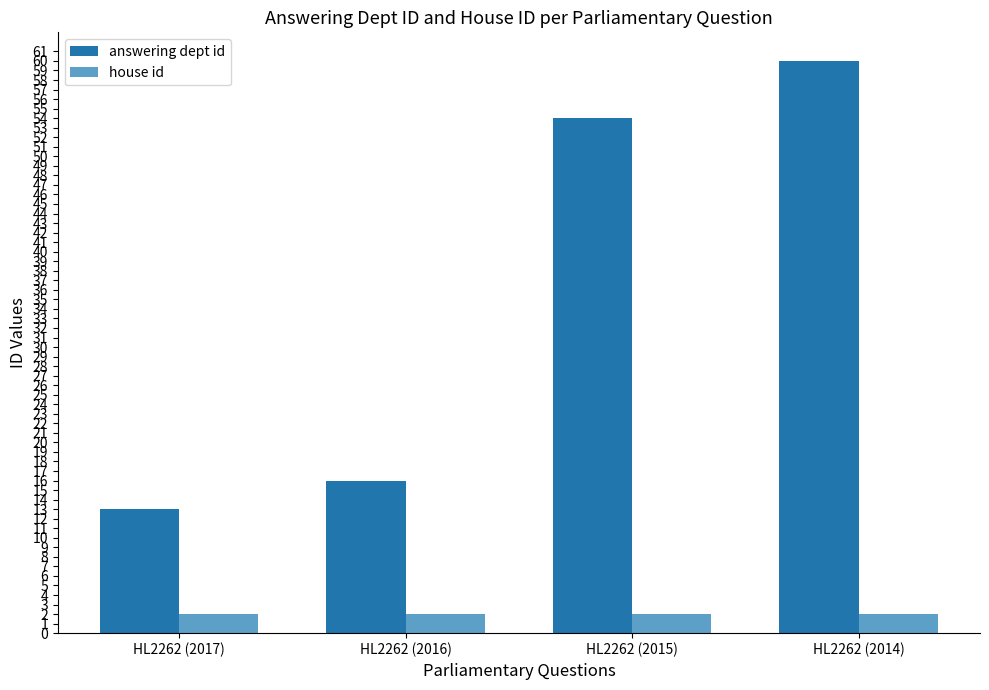

What is the approximate value of answering dept id at HL2262 (2016)?

16